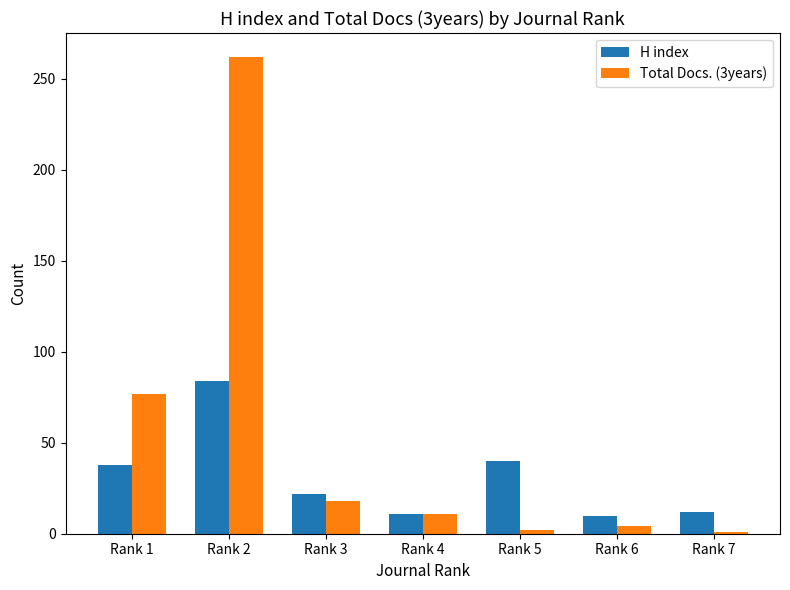

Between Rank 3 and Rank 6, which series saw the biggest shift?

Total Docs. (3years)